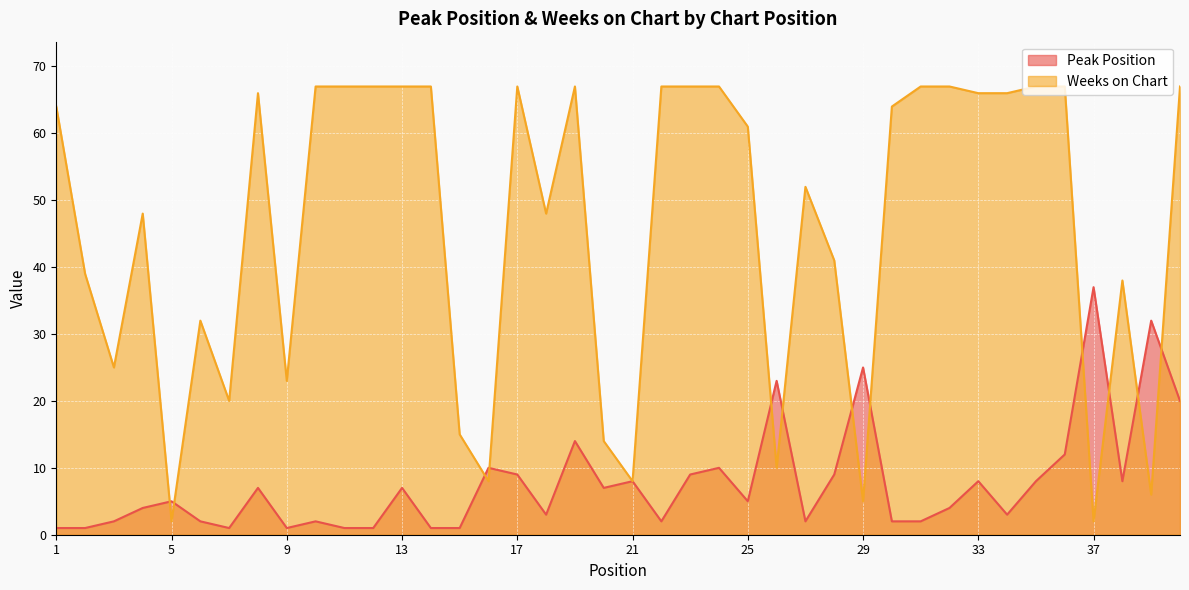

Which series has the largest total across all categories?

Weeks on Chart